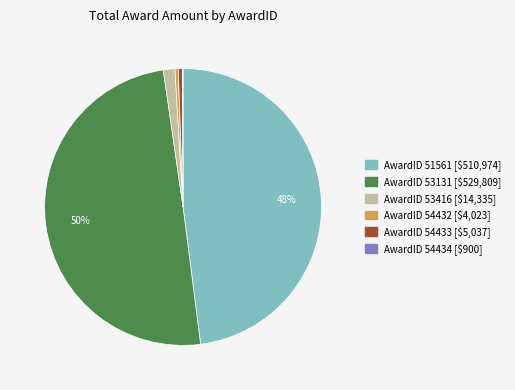

To the nearest percent, what is the average slice percentage?

17%